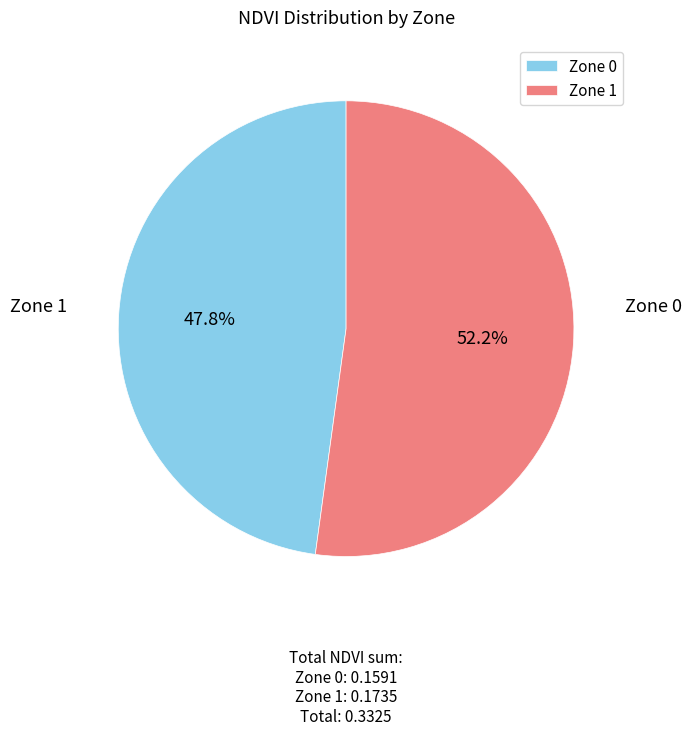

Which slice is the largest?

Zone 1